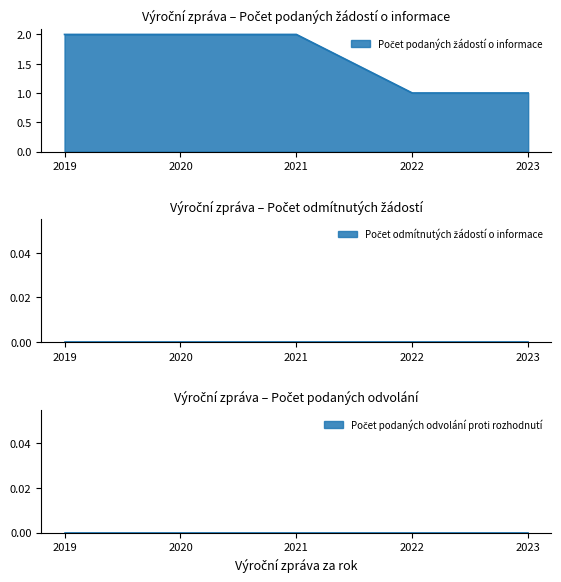

Which series has the widest spread of values?

Počet podaných žádostí o informace